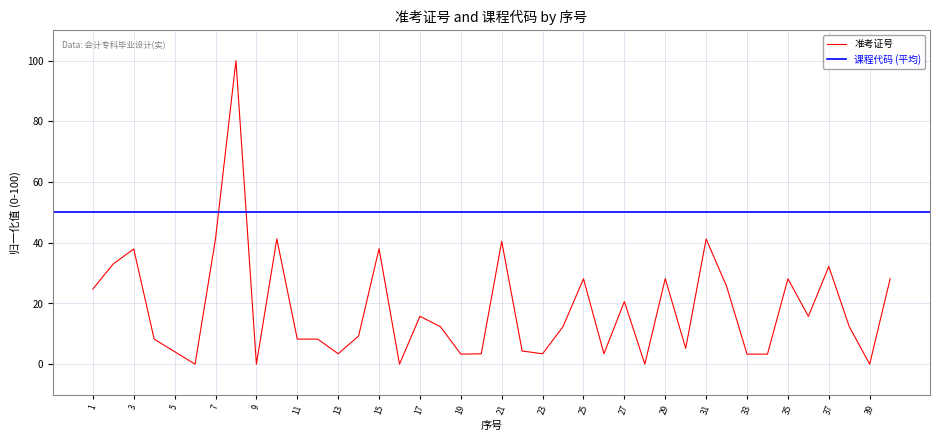

Reading left to right, list all the values displayed in this chart.

1=24.8	2=33.0	3=38.0	4=8.3	5=4.1	6=0.0	7=41.3	8=100.0	9=0.0	10=41.3	11=8.3	12=8.3	13=3.4	14=9.3	15=38.0	16=0.0	17=15.8	18=12.4	19=3.3	20=3.4	21=40.5	22=4.3	23=3.4	24=12.4	25=28.1	26=3.4	27=20.6	28=0.0	29=28.2	30=5.2	31=41.3	32=25.7	33=3.3	34=3.3	35=28.1	36=15.8	37=32.2	38=12.4	39=0.0	40=28.1